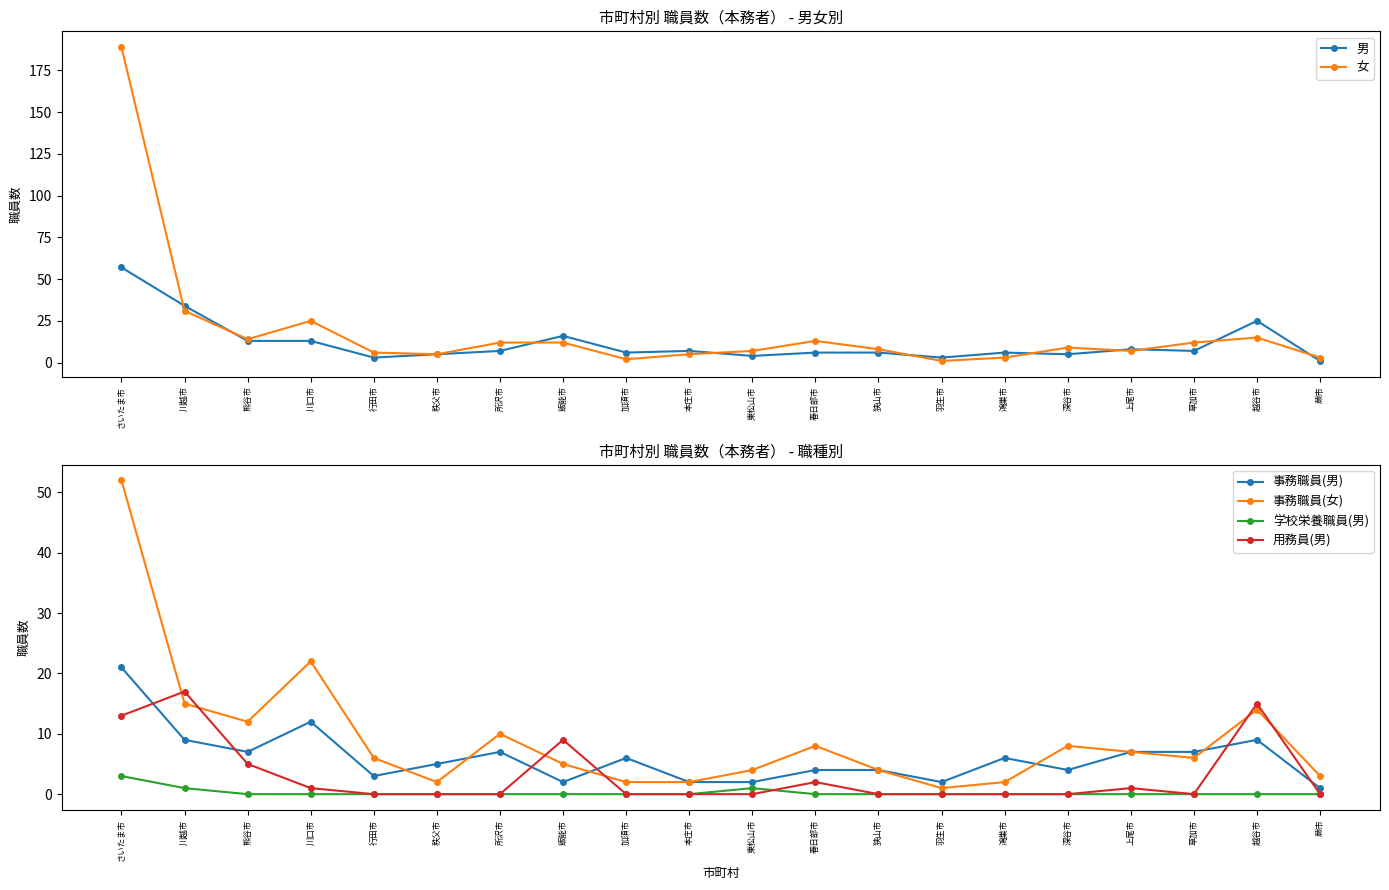

At 鴻巣市, list the series in order from smallest to largest.

学校栄養職員(男), 用務員(男), 事務職員(女), 女, 男, 事務職員(男)